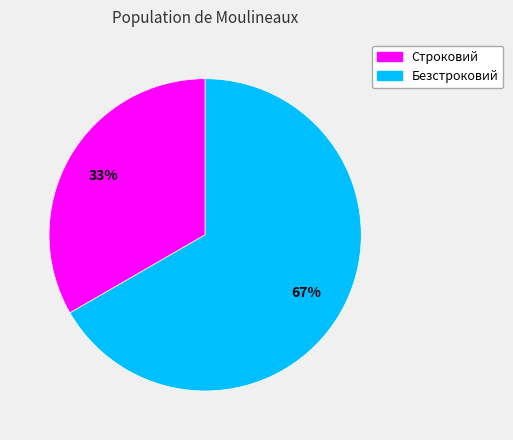

To the nearest percent, what portion does Строковий represent?

33%